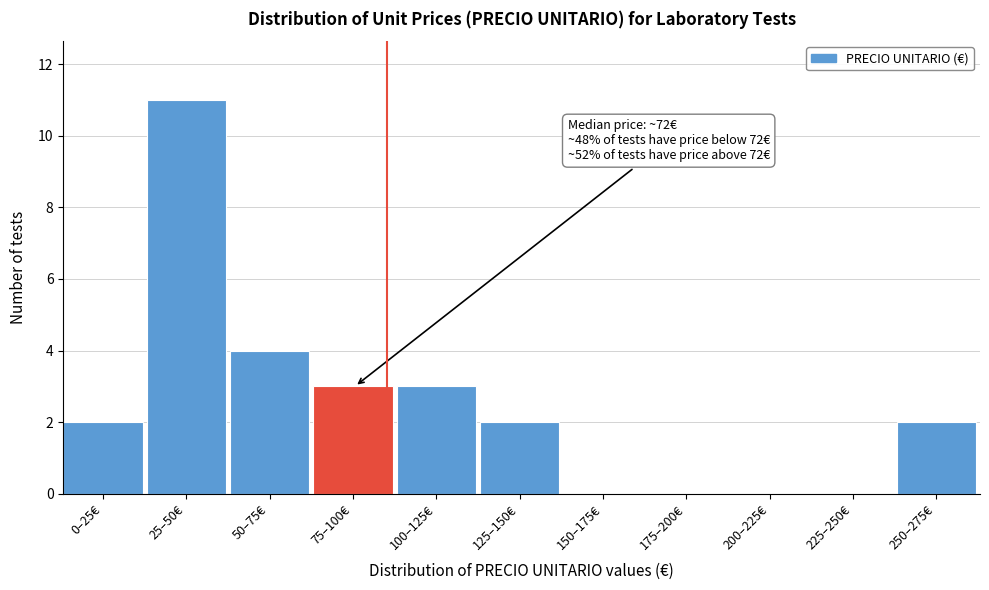

Reading left to right, transcribe all the data shown in this chart.

0–25€=2	25–50€=11	50–75€=4	75–100€=3	100–125€=3	125–150€=2	150–175€=0	175–200€=0	200–225€=0	225–250€=0	250–275€=2